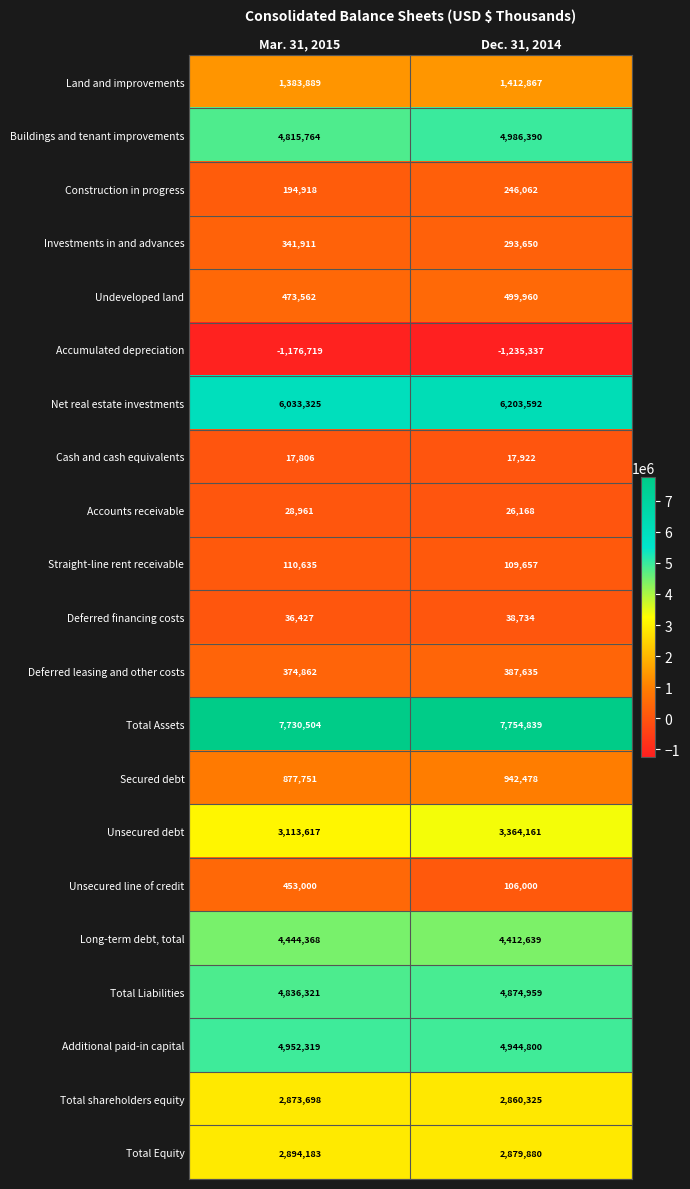

Between Mar. 31, 2015 and Dec. 31, 2014, which series saw the biggest shift?

Unsecured line of credit